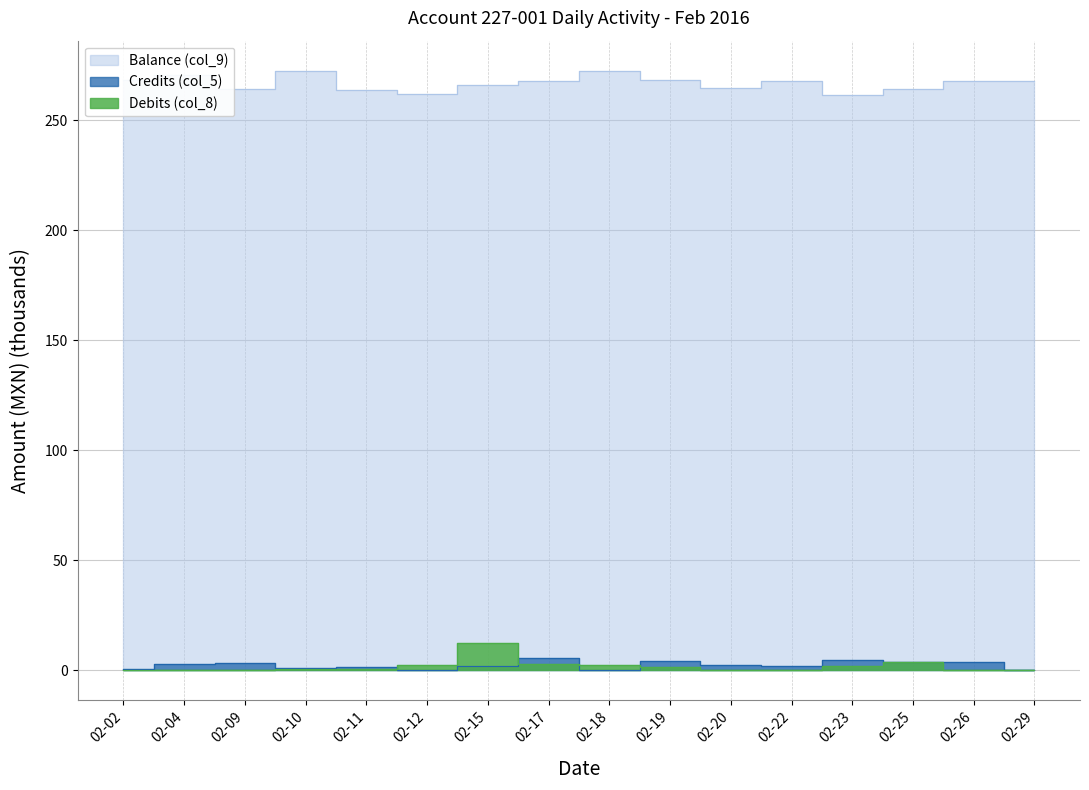

Which series has the largest range (max minus min)?

Debits (col_8)